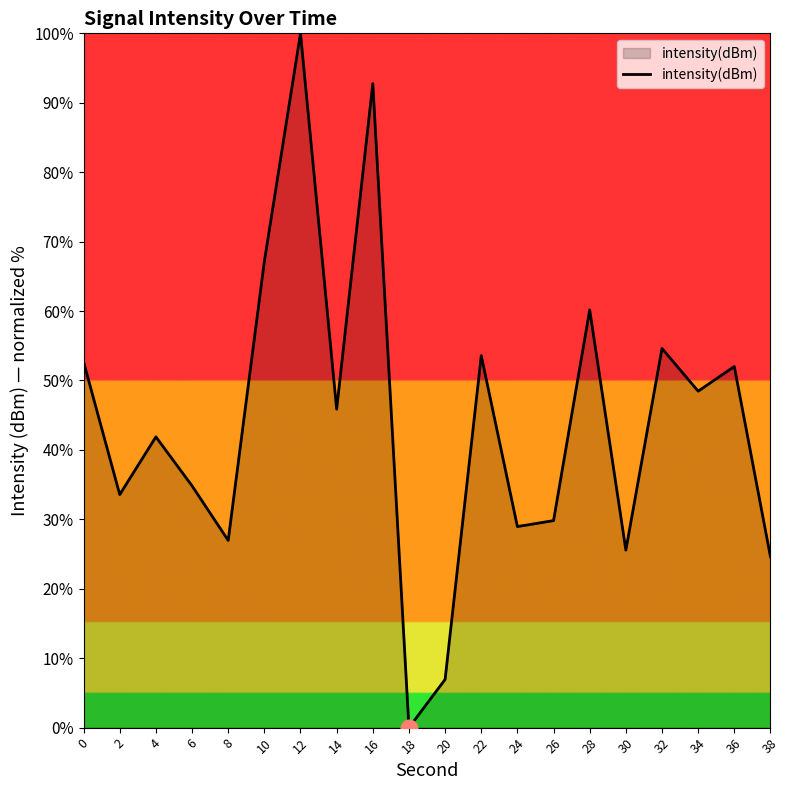

Count the number of data series in this chart.

1